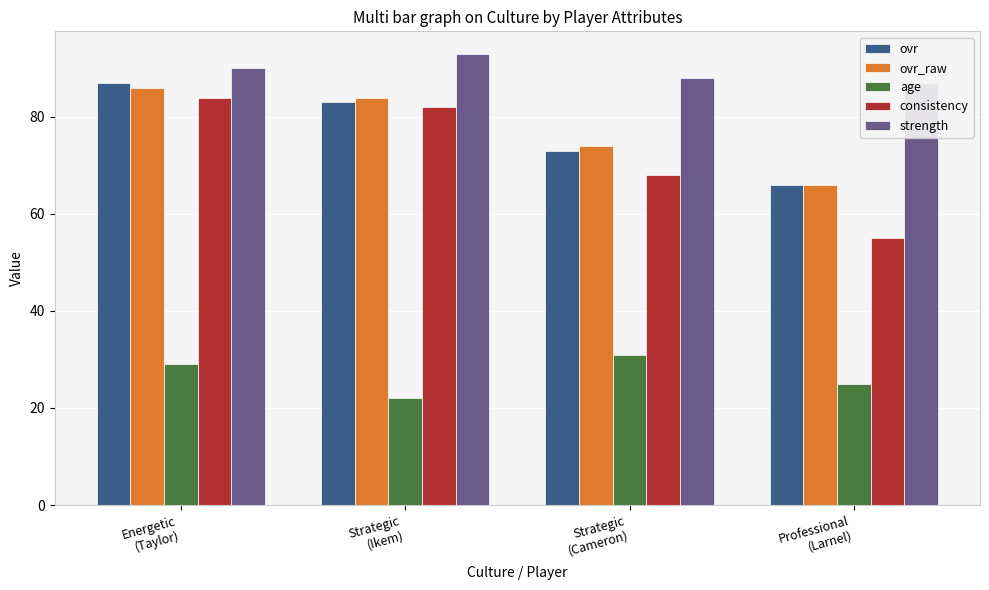

What is the difference between the highest and lowest values at Energetic
(Taylor)?

61